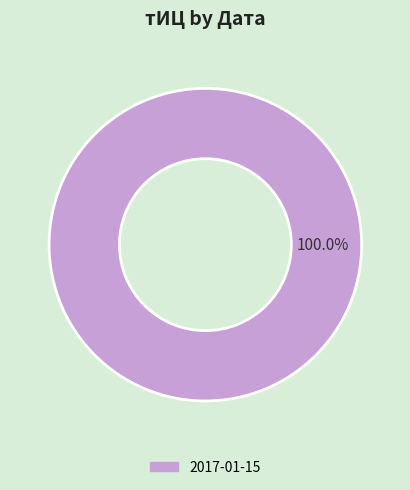

Rank the categories by value from lowest to highest.

2017-01-15